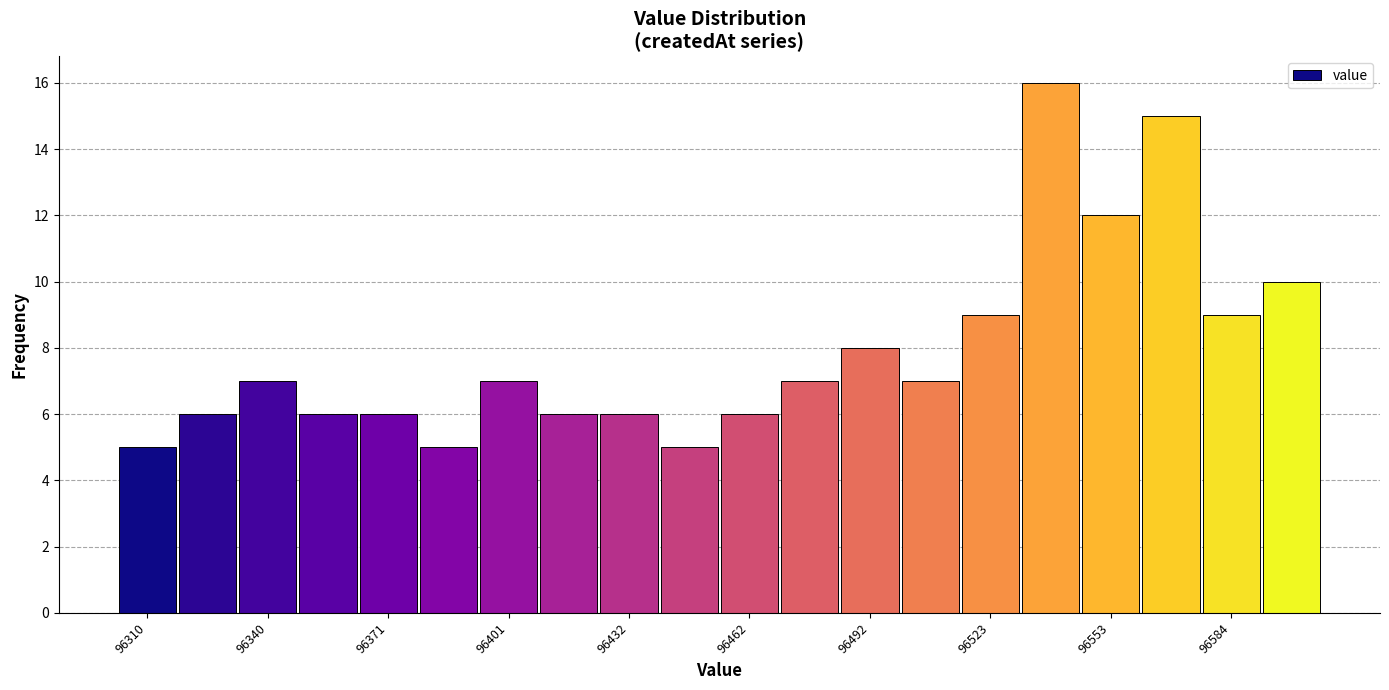

Around what value on the x-axis is the tallest bar? Give the approximate position of its centre, as read against the axis.

96540